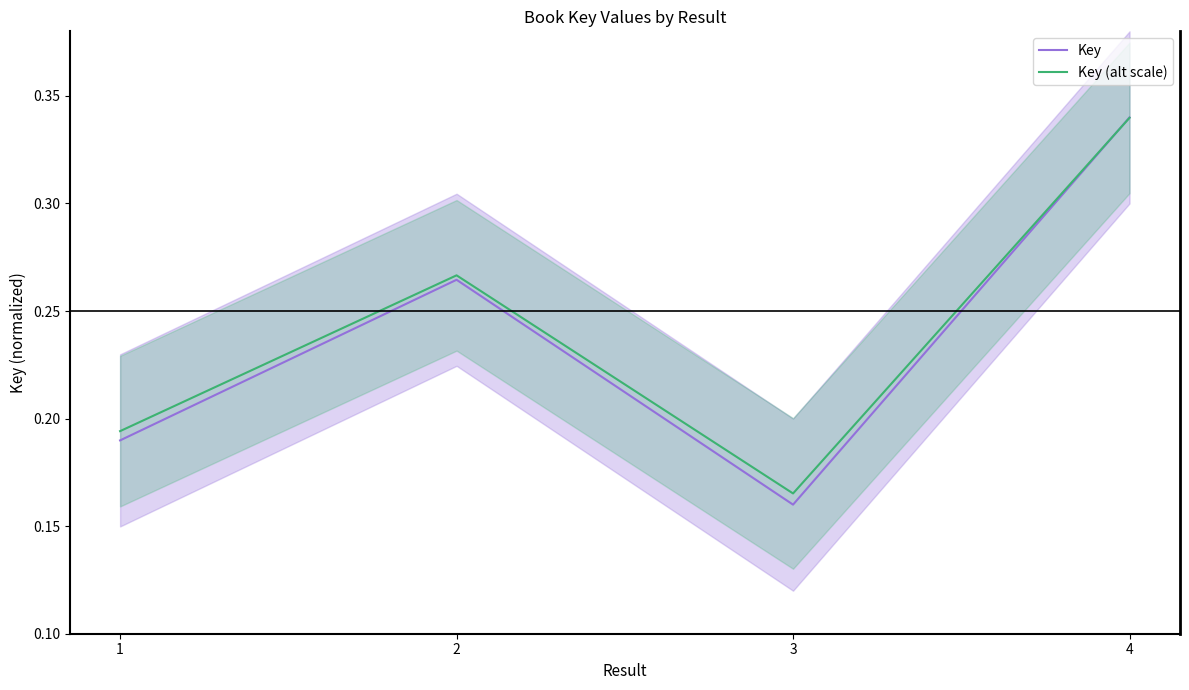

At 1, list the series in order from smallest to largest.

Key, Key (alt scale)